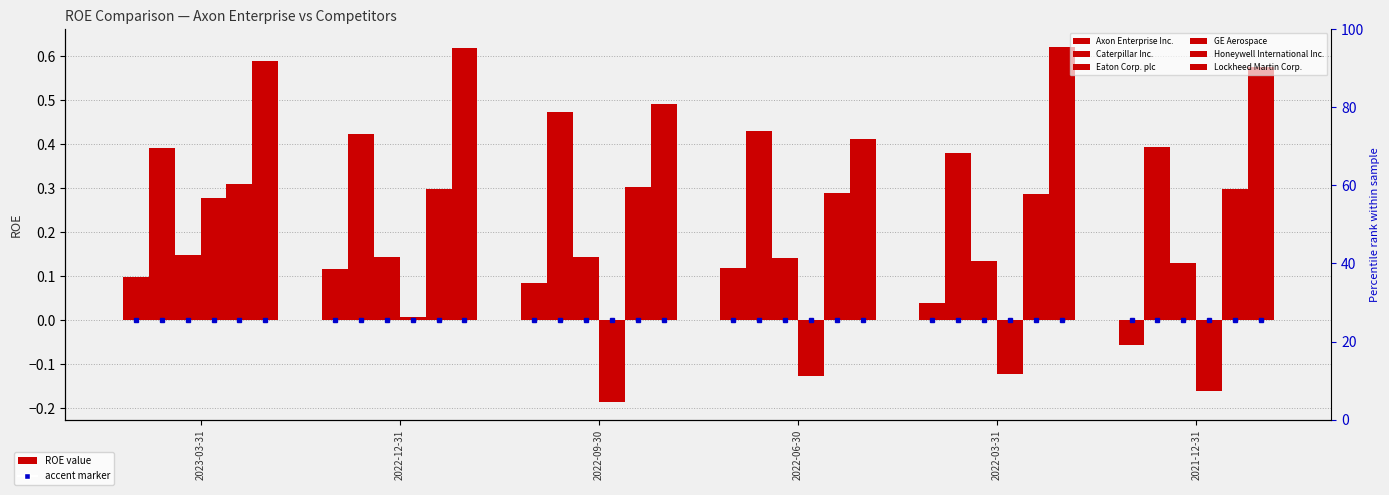

Rank the series by their maximum value, from lowest to highest.

Axon Enterprise Inc., Eaton Corp. plc, GE Aerospace, Honeywell International Inc., Caterpillar Inc., Lockheed Martin Corp.